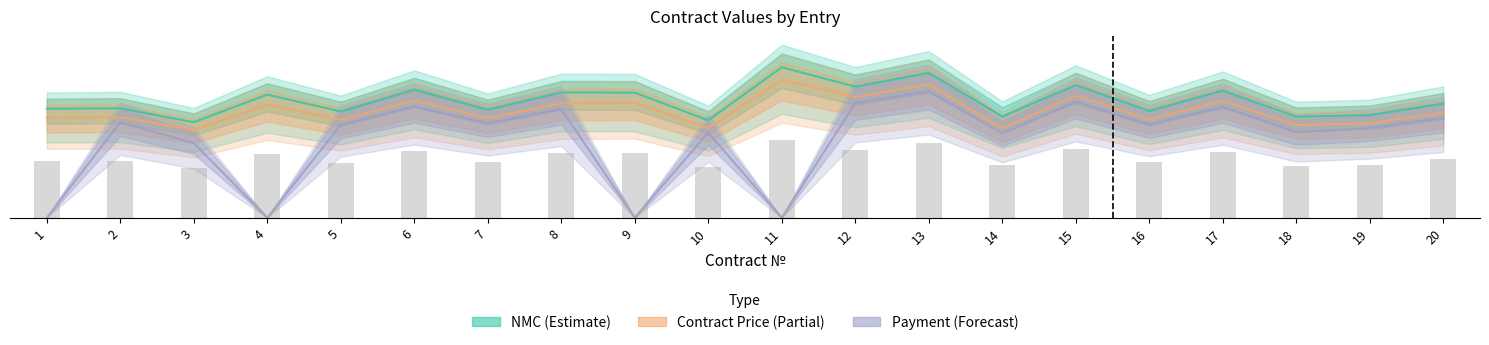

What is the sum of all Payment (Forecast) values?

175.8